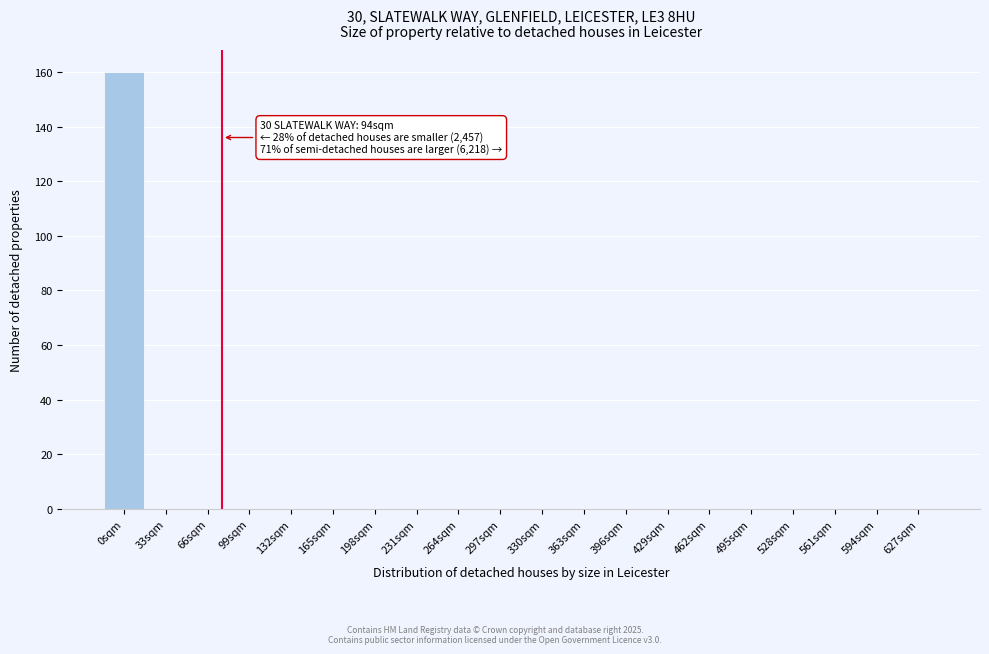

Reading left to right, transcribe all the data shown in this chart.

0sqm=160	33sqm=0	66sqm=0	99sqm=0	132sqm=0	165sqm=0	198sqm=0	231sqm=0	264sqm=0	297sqm=0	330sqm=0	363sqm=0	396sqm=0	429sqm=0	462sqm=0	495sqm=0	528sqm=0	561sqm=0	594sqm=0	627sqm=0